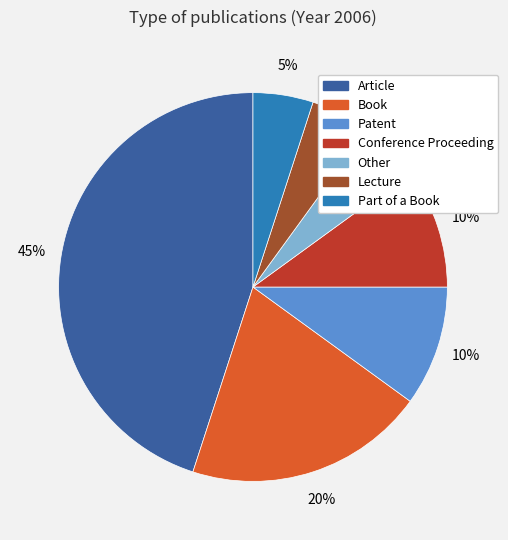

How many segments does this pie chart have?

7